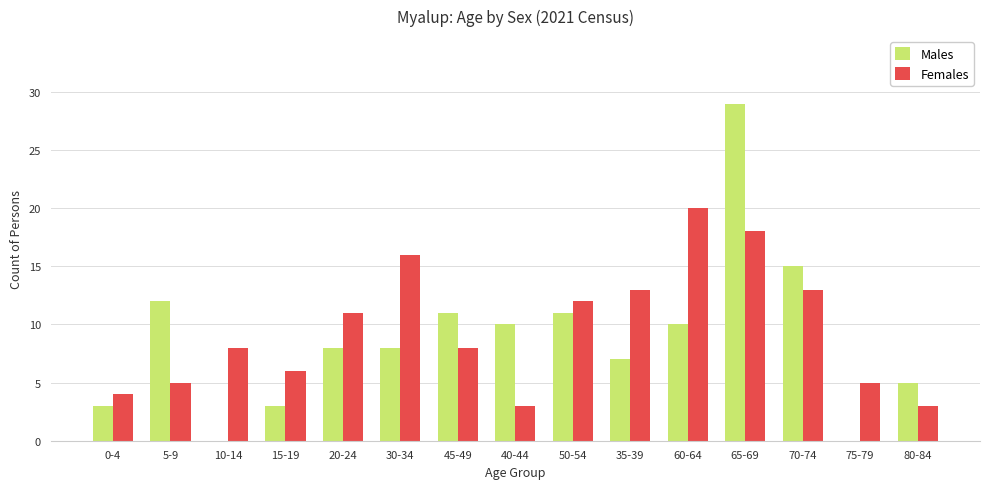

What is the sum of all Males values?

132